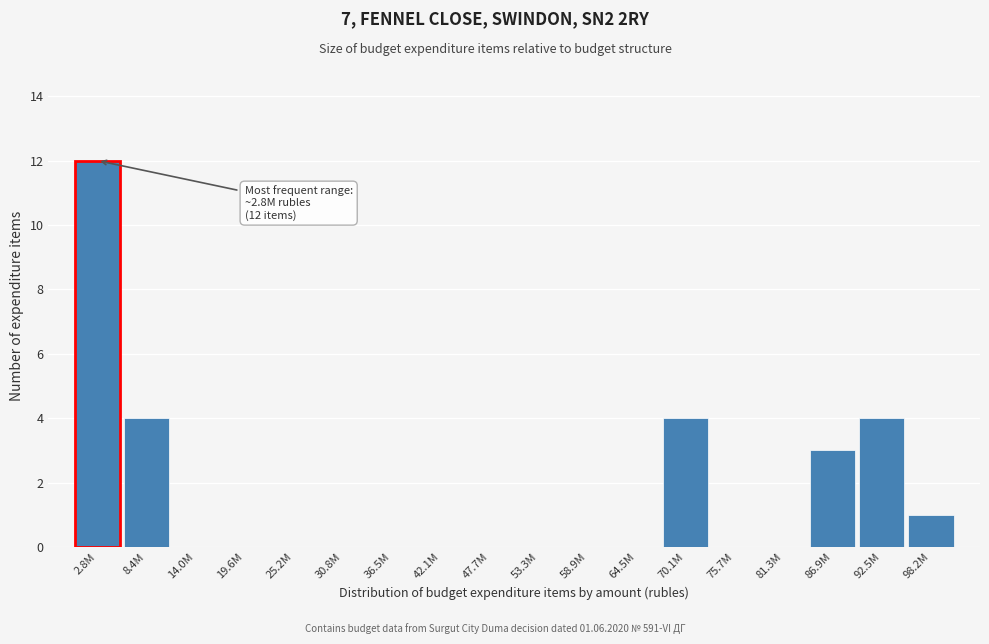

Reading right to left, list all the values displayed in this chart.

98.2M=1	92.5M=4	86.9M=3	81.3M=0	75.7M=0	70.1M=4	64.5M=0	58.9M=0	53.3M=0	47.7M=0	42.1M=0	36.5M=0	30.8M=0	25.2M=0	19.6M=0	14.0M=0	8.4M=4	2.8M=12